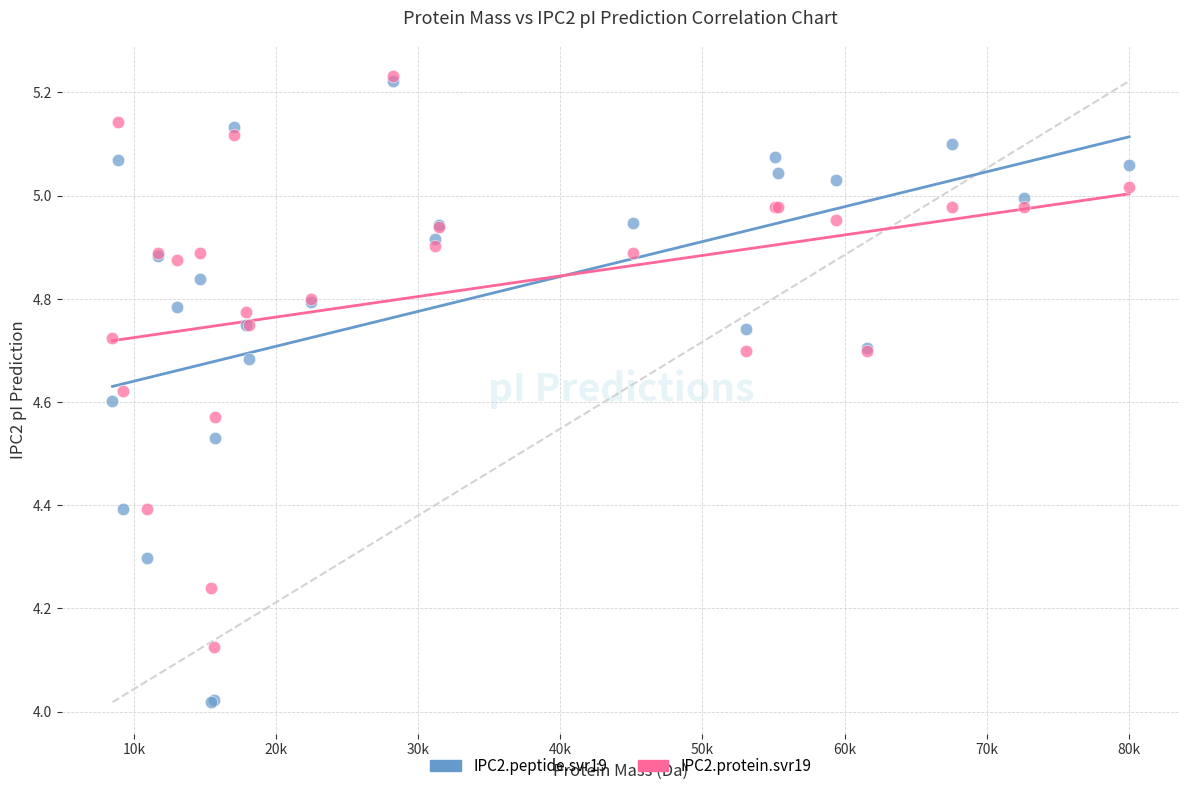

What are all the series names shown in the legend?

IPC2.peptide.svr19, IPC2.protein.svr19